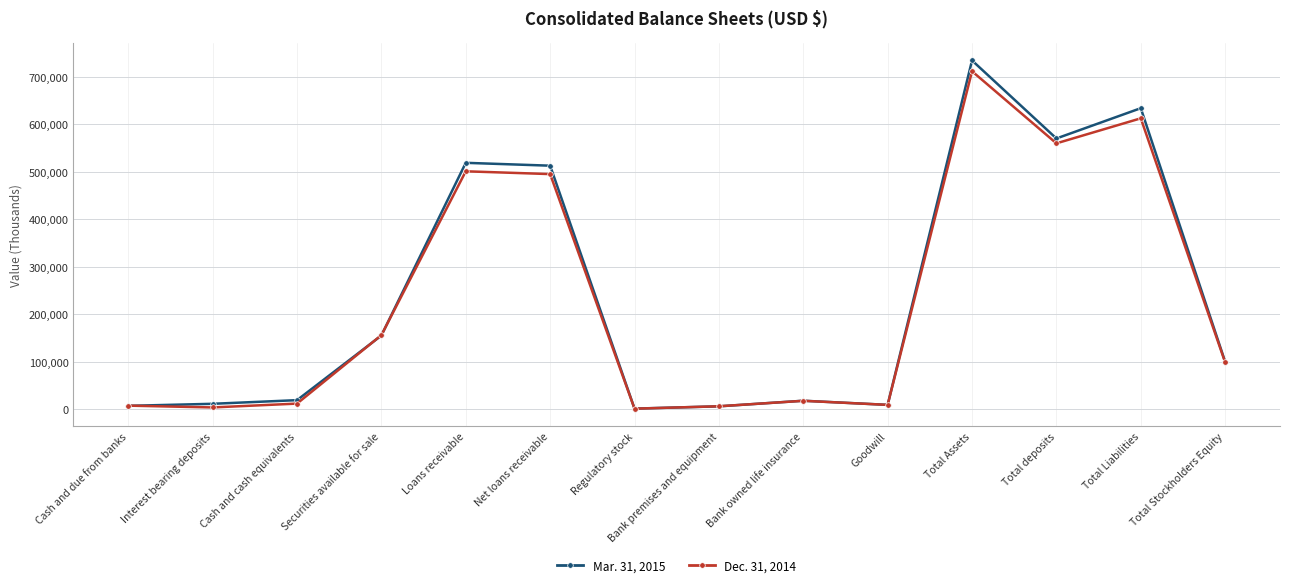

What is the spread (max minus min) of values at Total Stockholders Equity?

1410